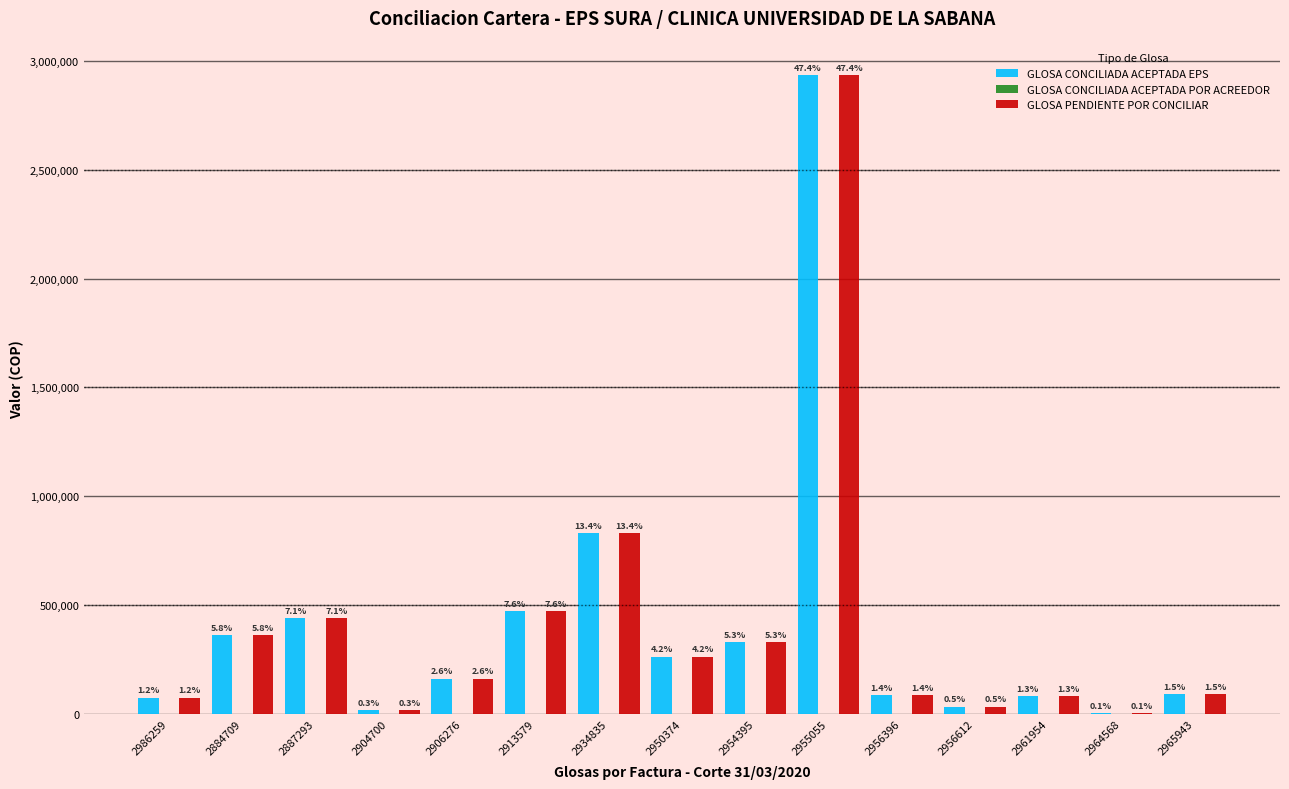

What is the value of the GLOSA CONCILIADA ACEPTADA EPS bar at the 12th from the left?

34000